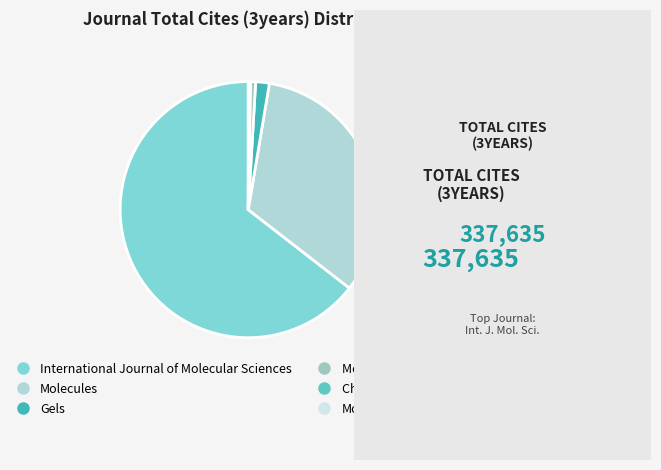

Count the number of slices in the pie.

6